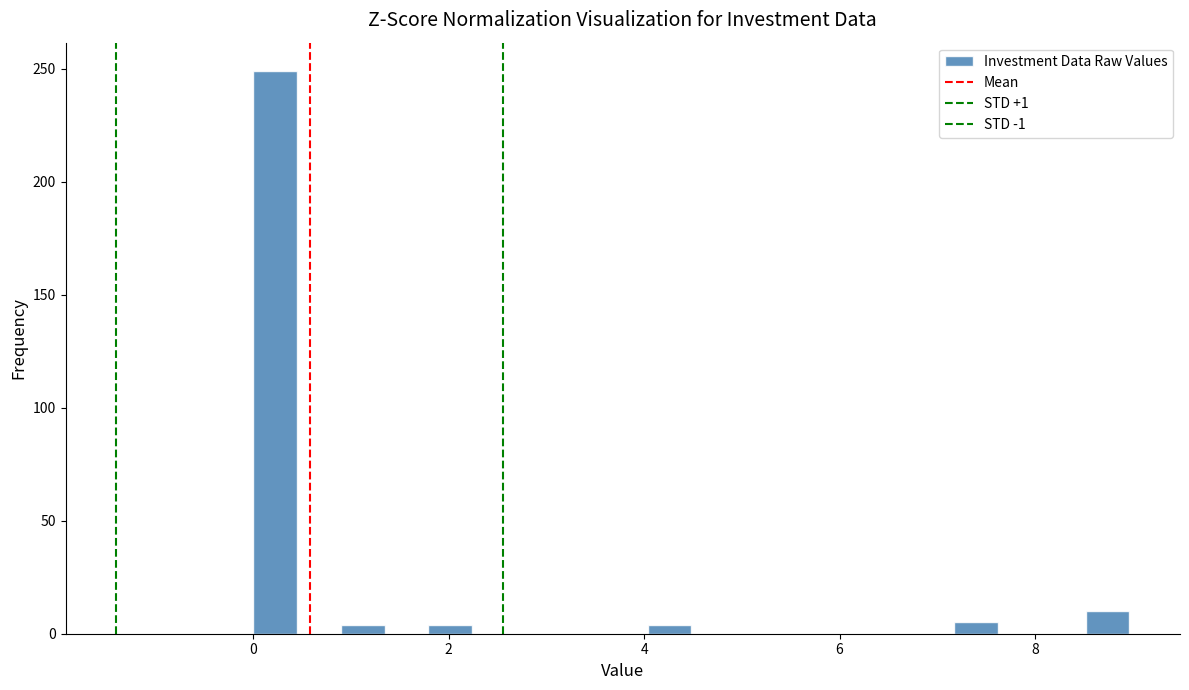

Read against the x-axis, roughly where is the centre of the tallest bar?

0.2